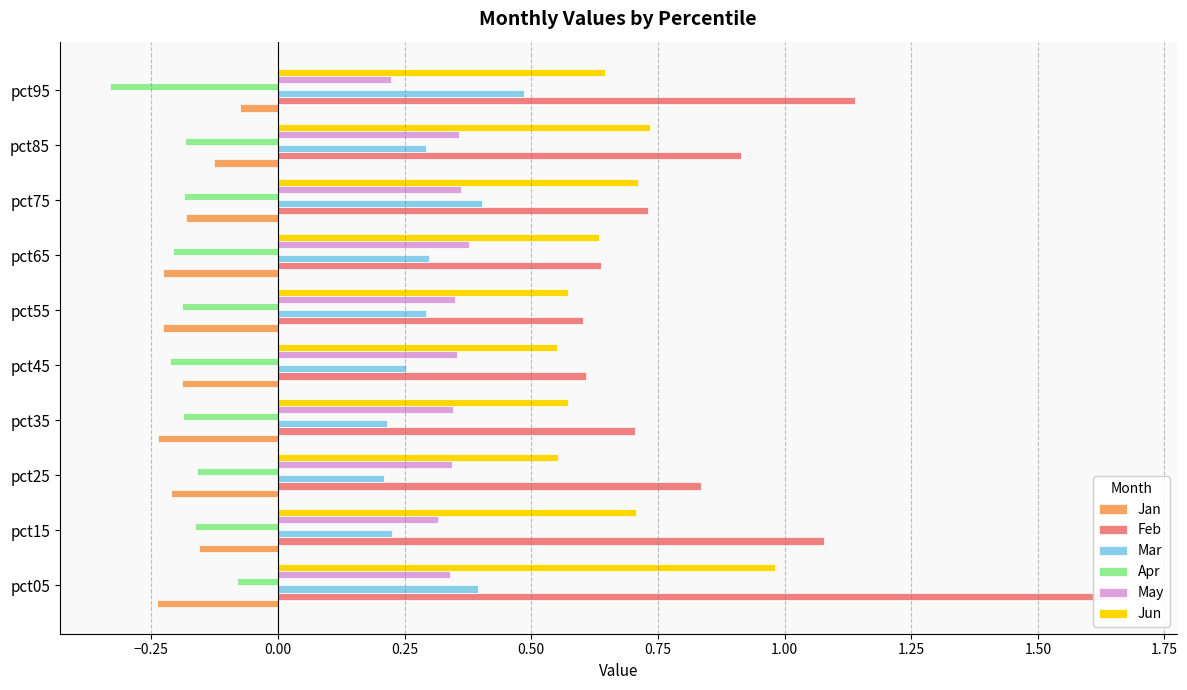

True or false: Mar has a value of 0.2 at pct35.

True